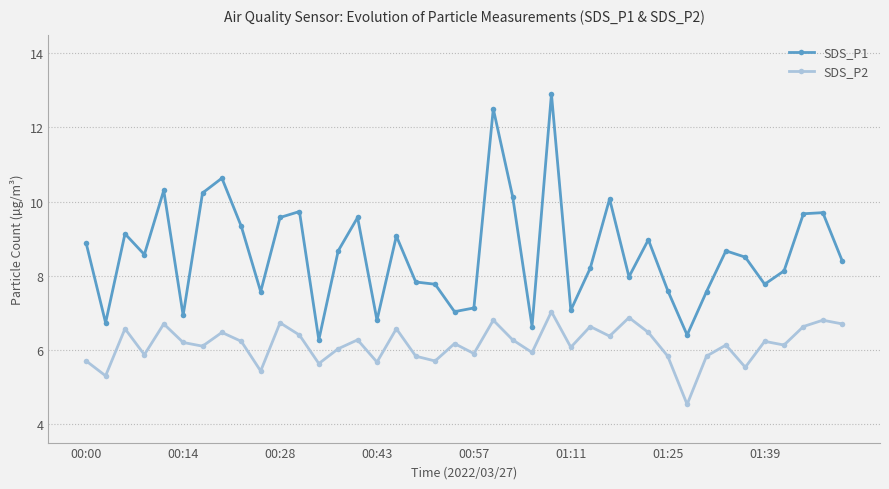

What is the smallest value displayed?

4.5